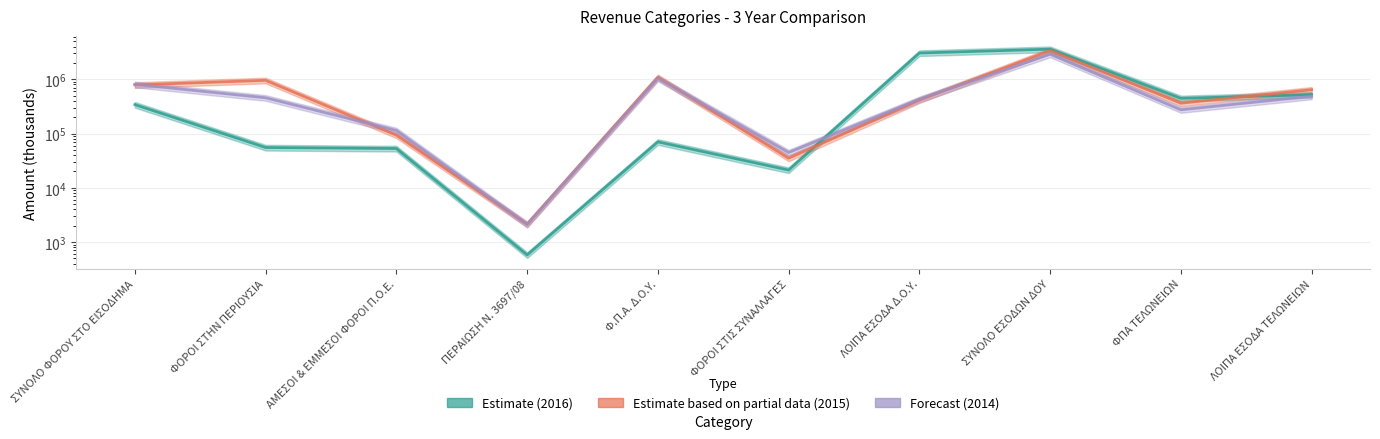

Is the value of Forecast (2014) at ΣΥΝΟΛΟ ΕΣΟΔΩΝ ΔΟΥ greater than the value of Estimate based on partial data (2015) at ΛΟΙΠΑ ΕΣΟΔΑ Δ.Ο.Υ.?

Yes